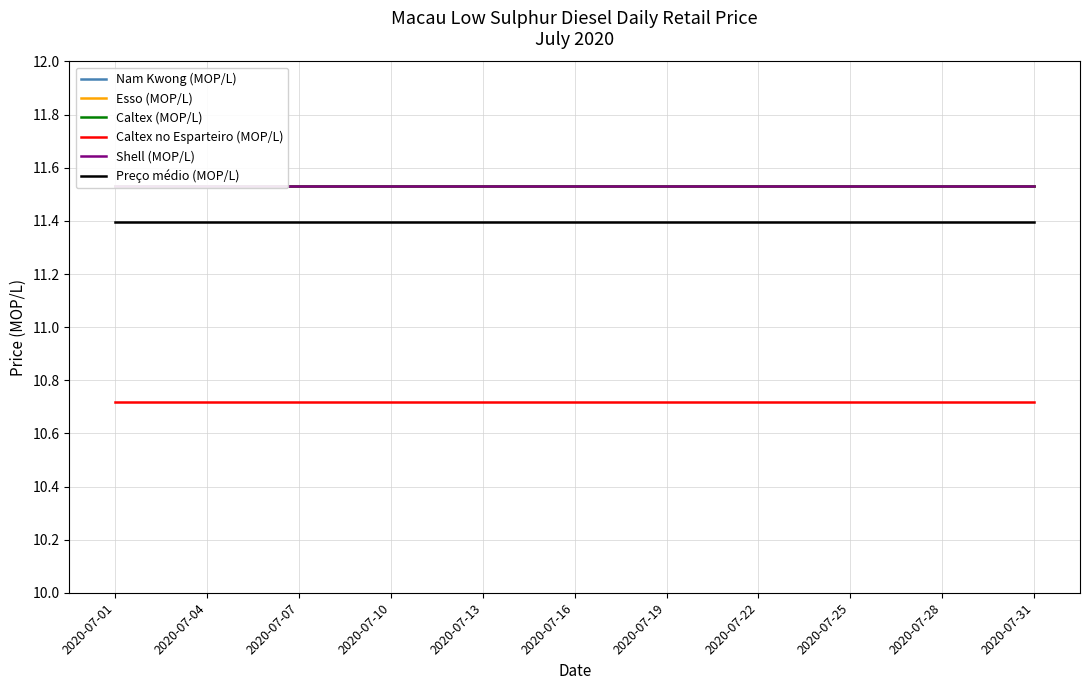

What is the sum of all Preço médio (MOP/L) values?

353.2